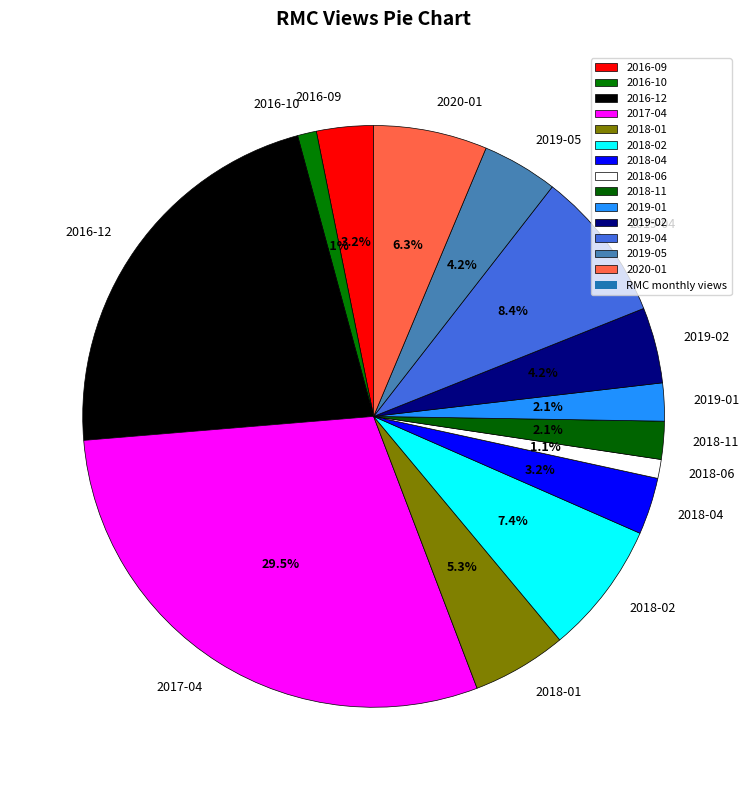

To the nearest percent, what is the average slice percentage?

7%